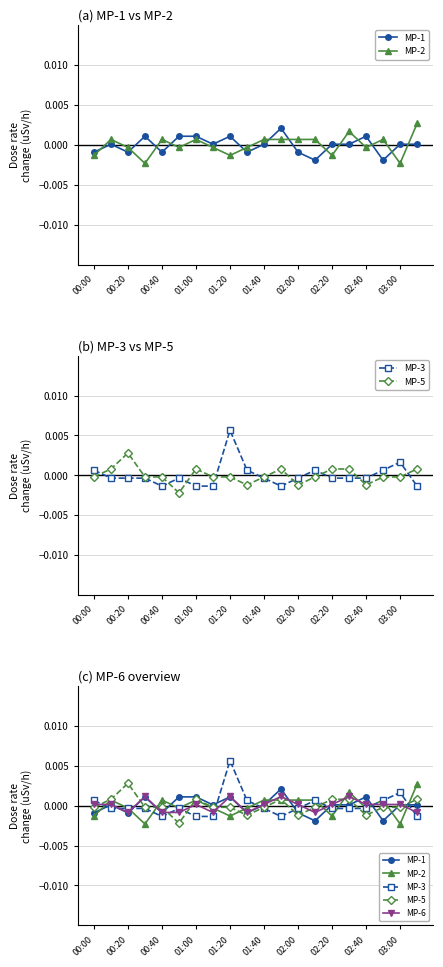

Is this an area chart (filled region under the line)?

No